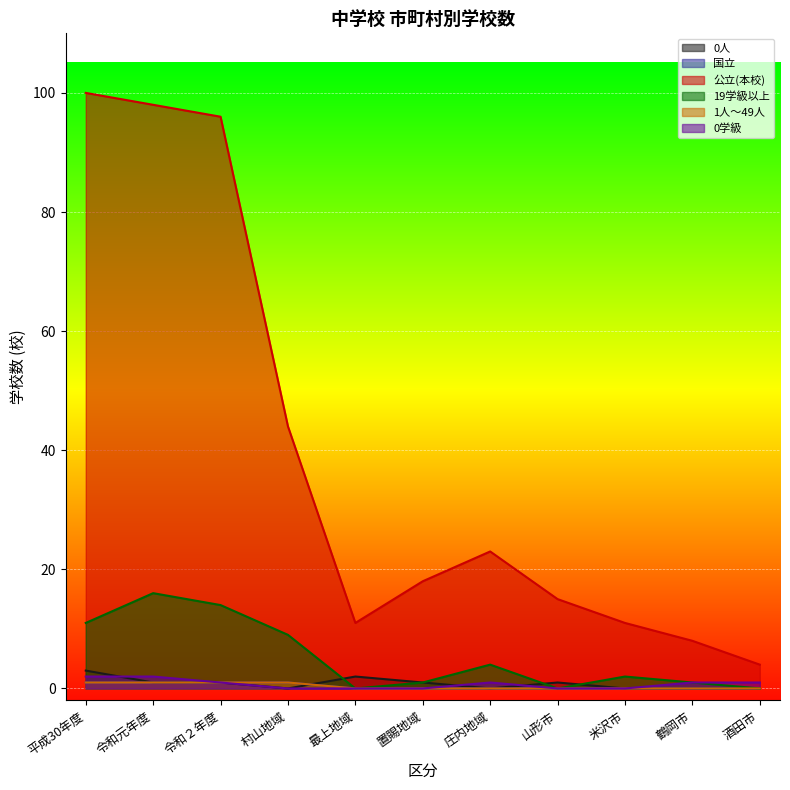

List the labels in order of 0学級 value, smallest first.

村山地域, 最上地域, 置賜地域, 山形市, 米沢市, 令和２年度, 庄内地域, 鶴岡市, 酒田市, 平成30年度, 令和元年度